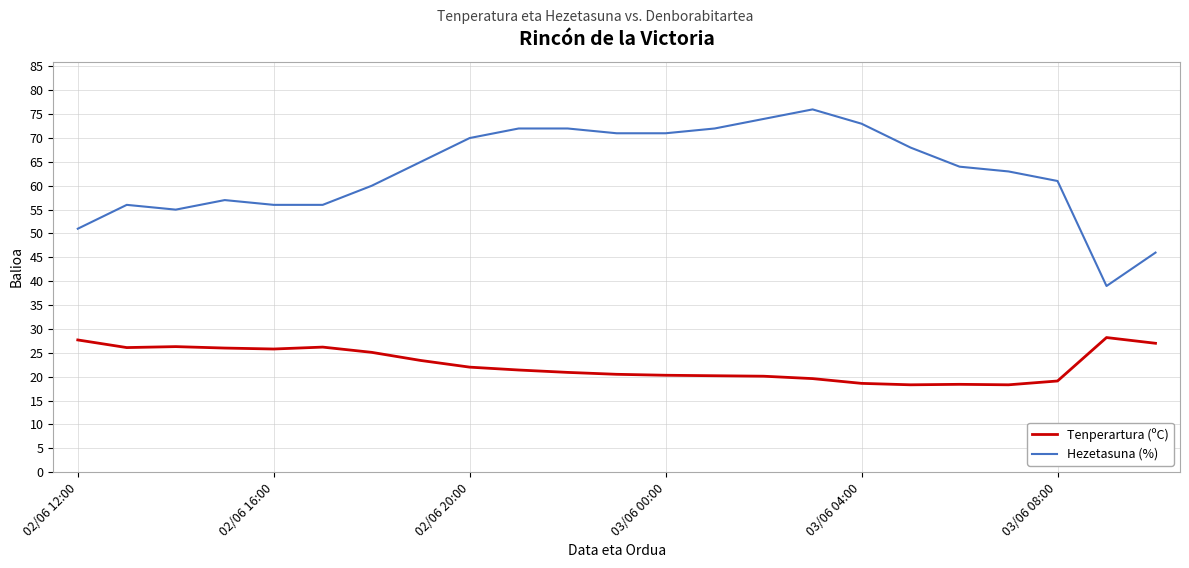

At how many categories does at least one series exceed 25?

23